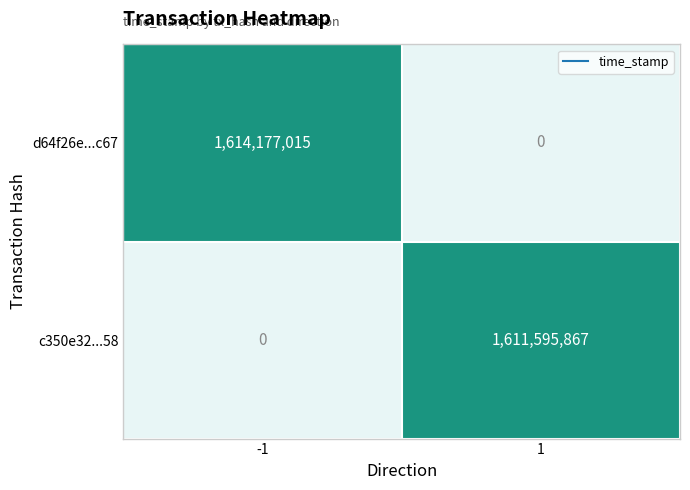

Reading left to right, what are all the values shown in this chart?

d64f26e...c67: 1614177015	0
c350e32...58: 0	1611595867